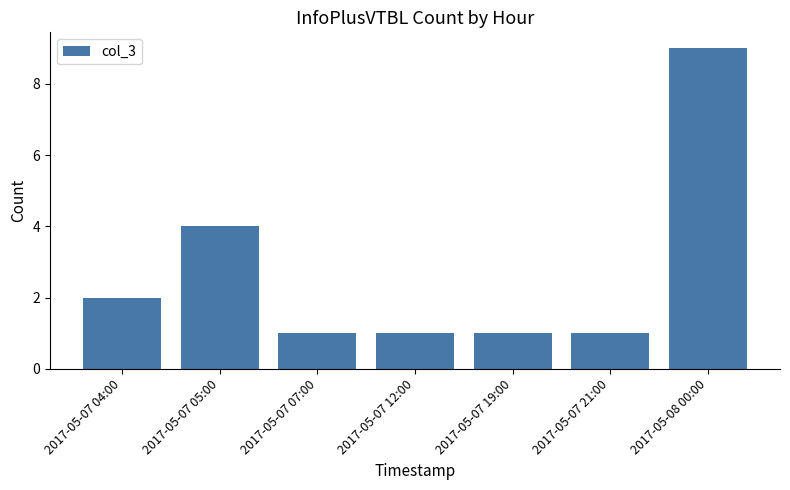

Is it true that the value at 2017-05-07 12:00 is 1?

True